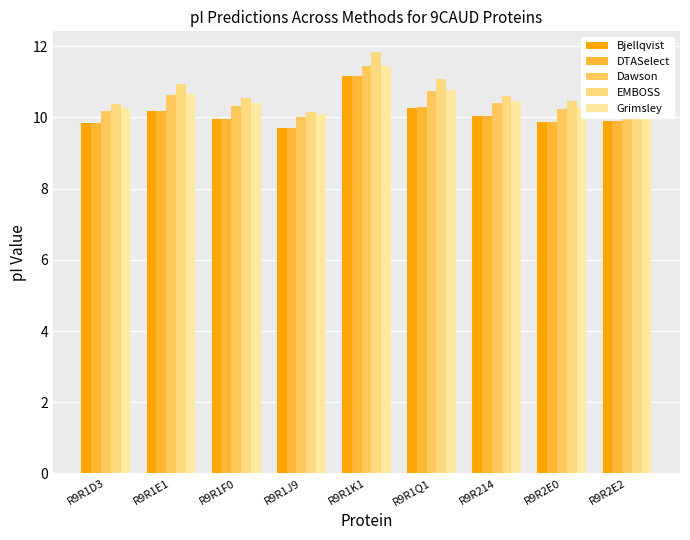

What is the difference between the EMBOSS values at R9R214 and R9R1D3?

0.2